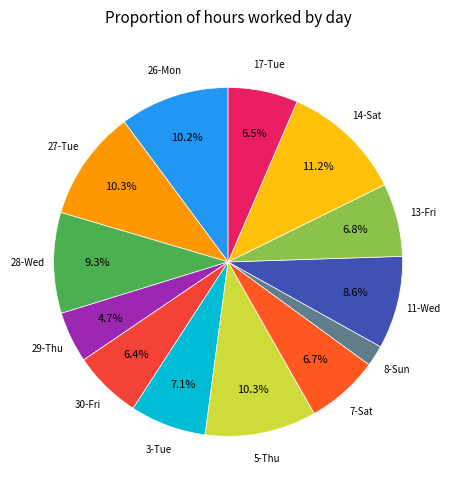

Which category has the smallest portion of the pie?

8-Sun